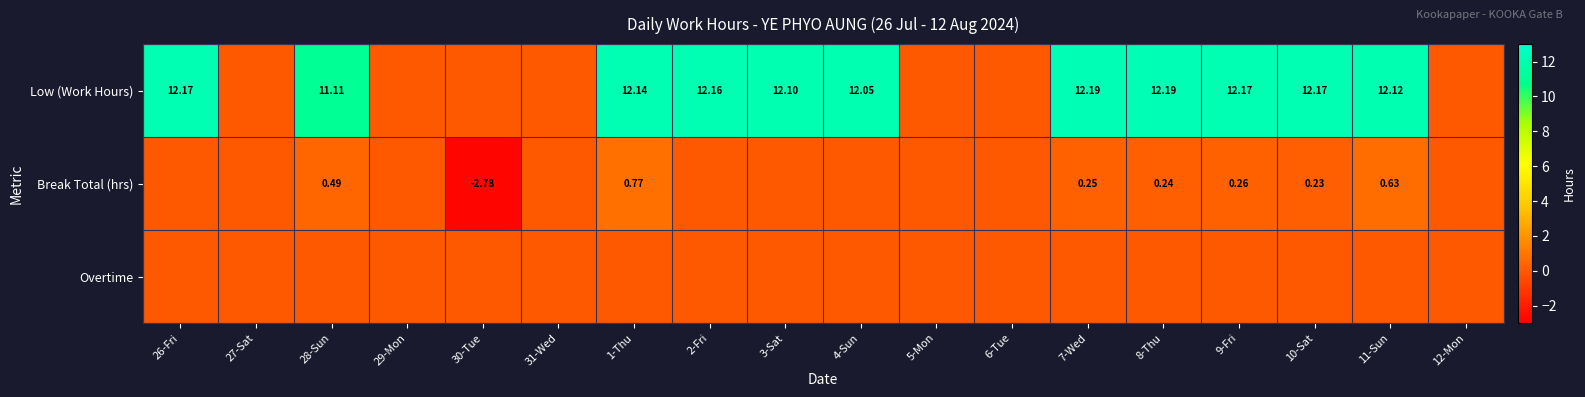

Is the value of Break Total (hrs) at 28-Sun greater than the value of Low (Work Hours) at 7-Wed?

No